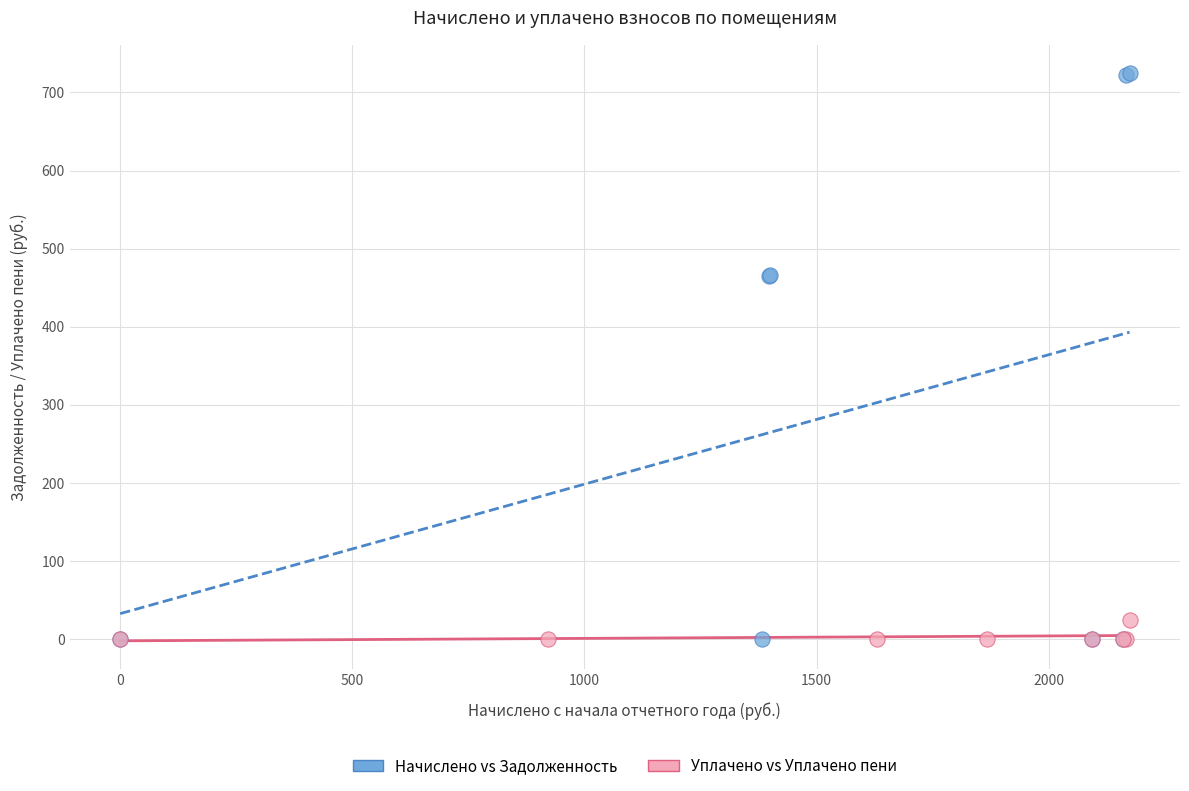

Which series has the largest Y range (max minus min)?

Начислено vs Задолженность